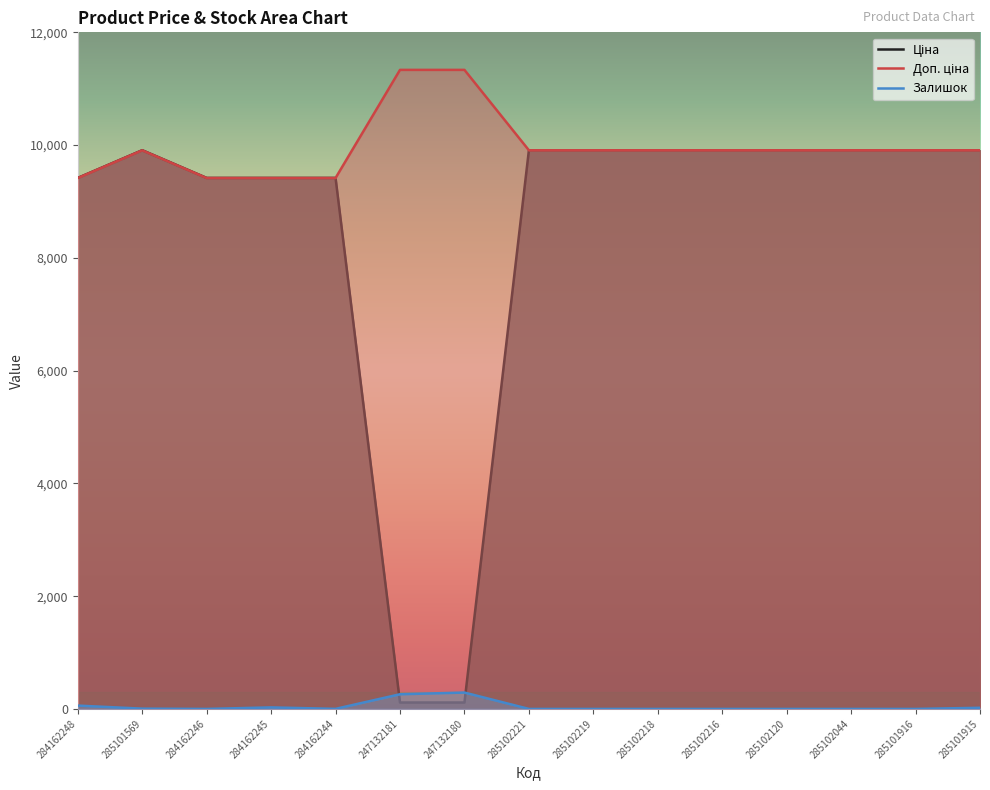

List the series in order of their overall mean, lowest first.

Залишок, Ціна, Доп. ціна